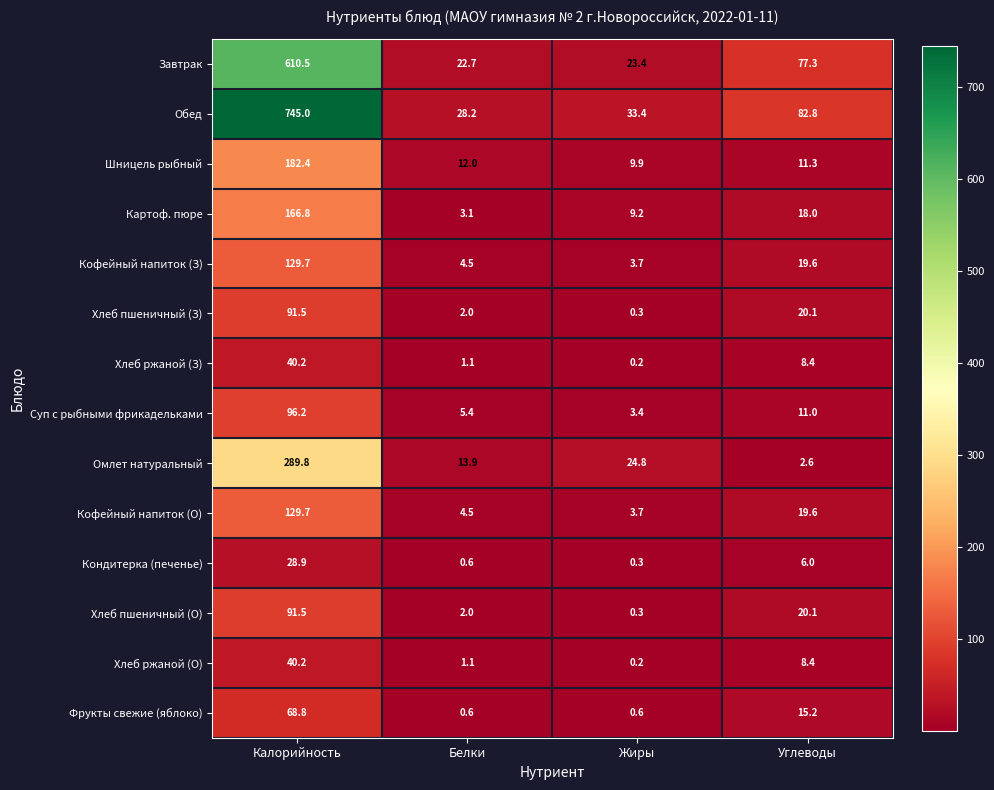

What is the difference between the maximum and minimum values in the Кофейный напиток (О) series?

126.0